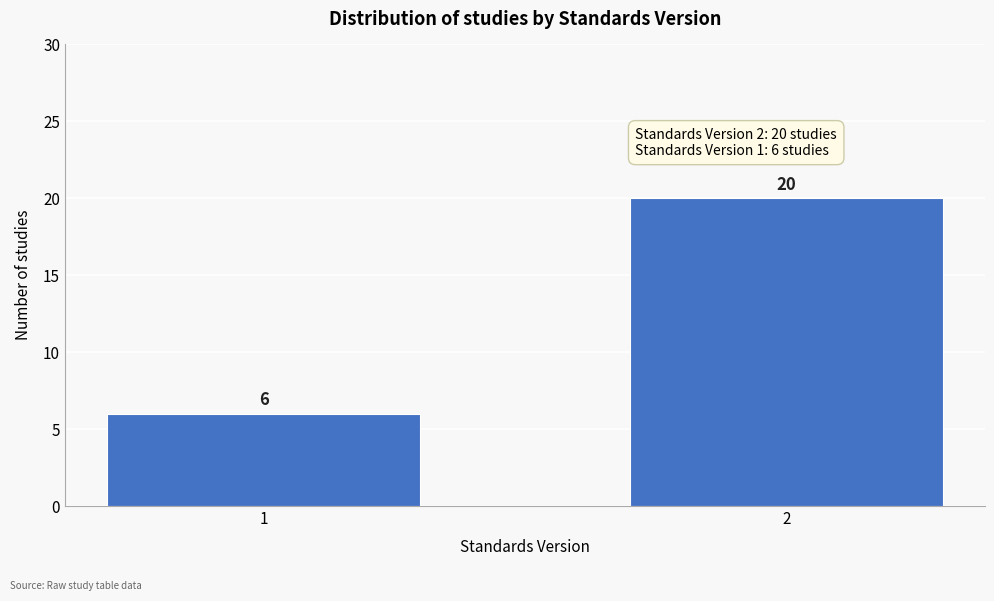

Reading left to right, extract all data points from this chart.

1=6	2=20